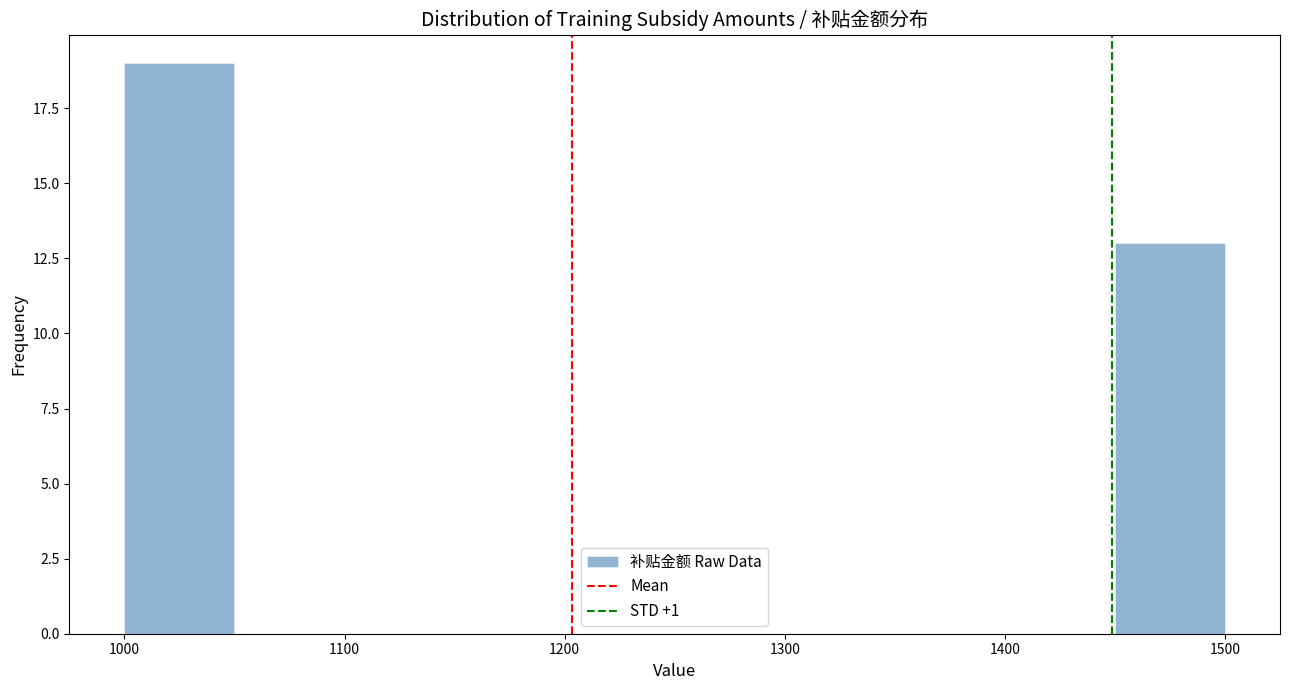

Reading left to right, transcribe this chart: for each bar, give the range it covers on the x-axis and its height. The values are not printed on the chart, so give them approximately, as read against the axis.

1000 to 1050: 19
1050 to 1100: 0
1100 to 1150: 0
1150 to 1200: 0
1200 to 1250: 0
1250 to 1300: 0
1300 to 1350: 0
1350 to 1400: 0
1400 to 1450: 0
1450 to 1500: 13